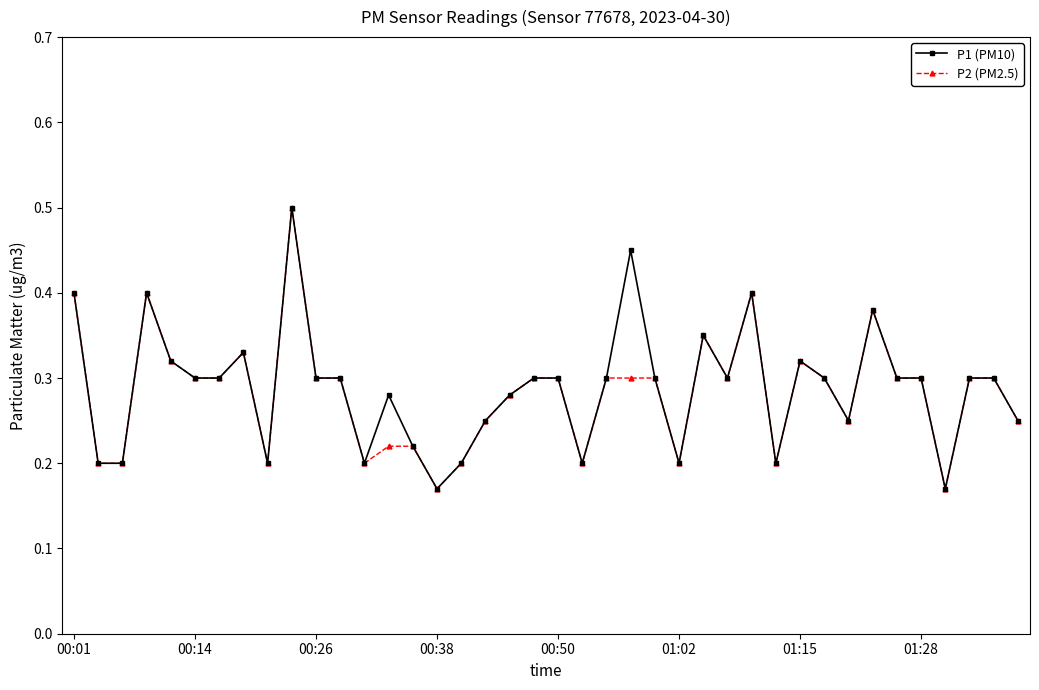

At how many categories does at least one series exceed 0?

40